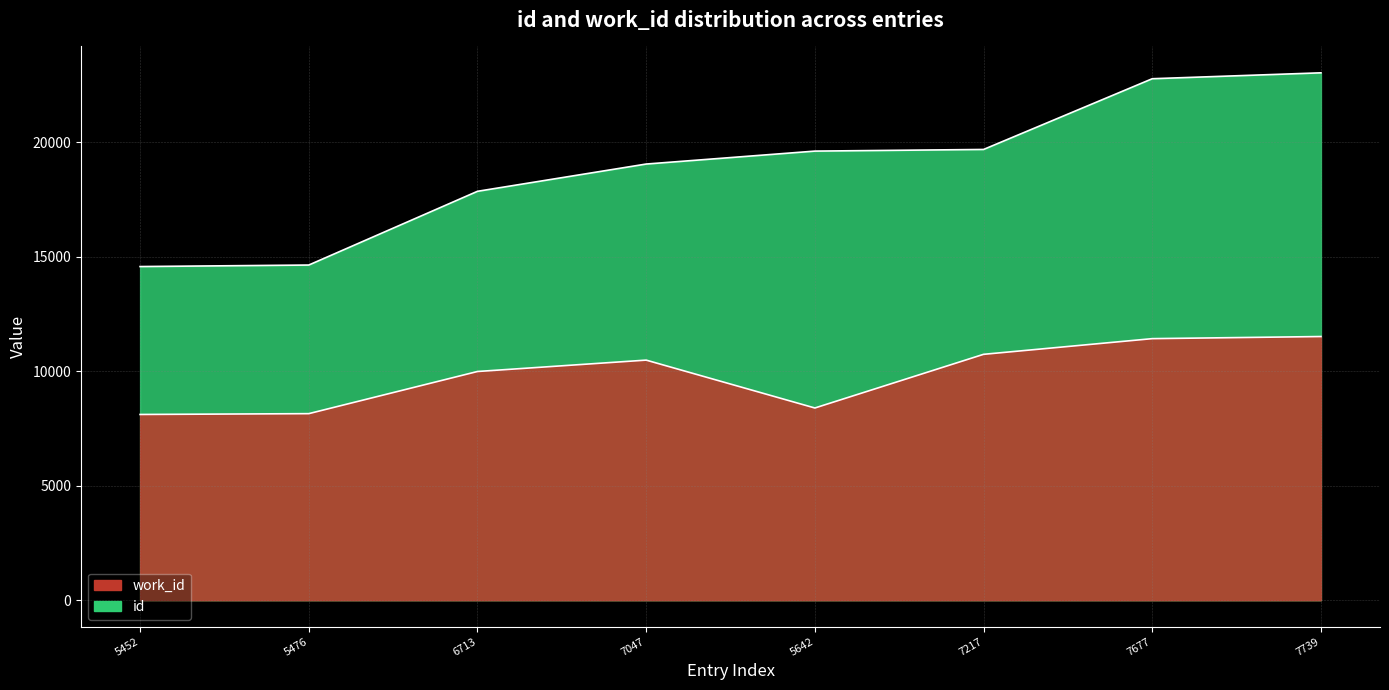

Reading right to left, extract all data points from this chart.

id: 7739=23035.0	7677=22777.0	7217=19688.0	5642=19616.0	7047=19051.0	6713=17860.0	5476=14640.0	5452=14574.0
work_id: 7739=11517.5	7677=11425.2	7217=10740.6	5642=8396.7	7047=10487.6	6713=9990.6	5476=8149.6	5452=8113.9